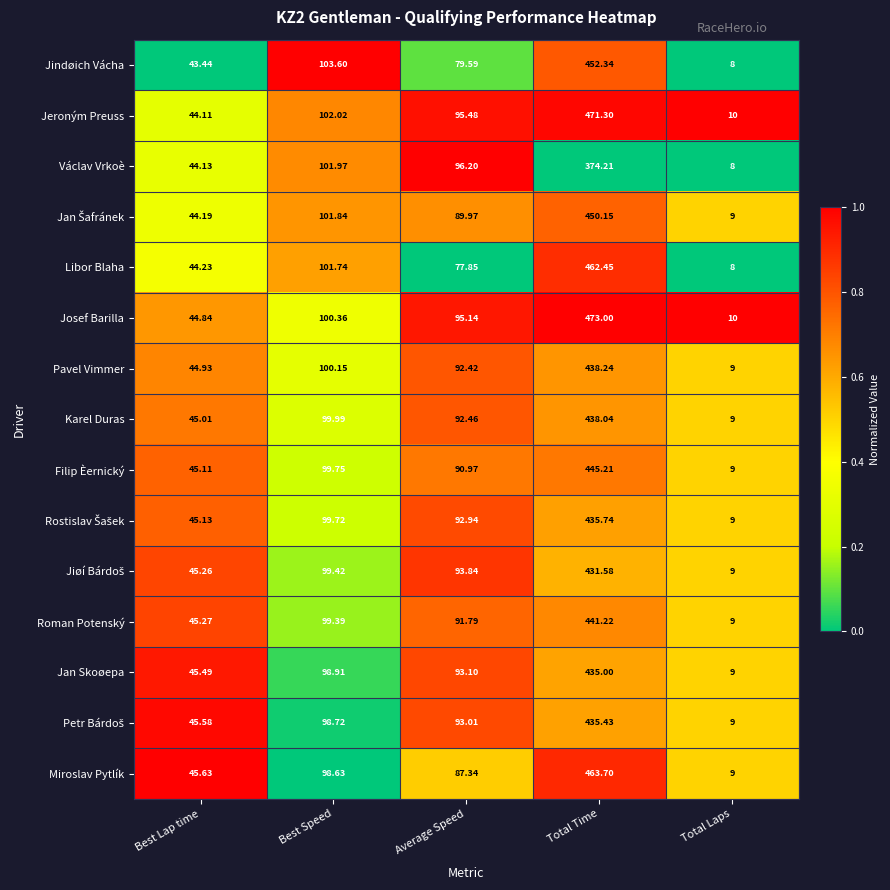

Is the value of Jeroným Preuss at Best Speed greater than the value of Miroslav Pytlík at Best Speed?

Yes